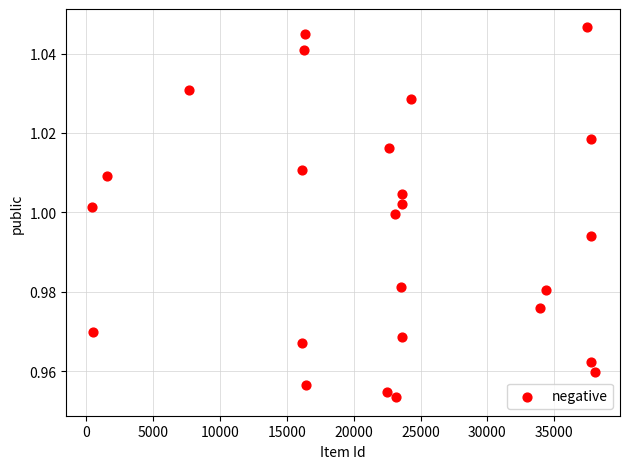

How many points are shown in the scatter plot?

25